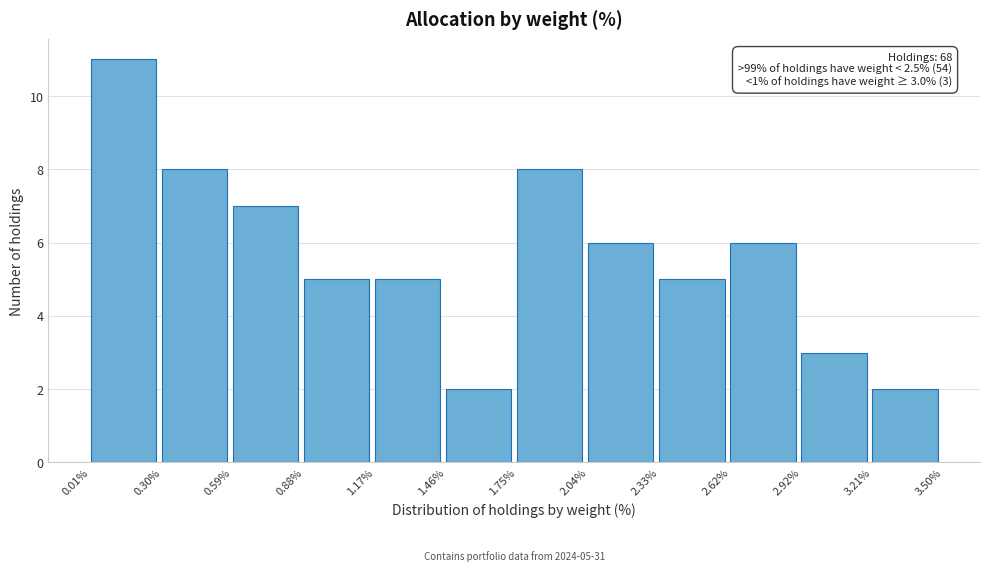

Which range on the x-axis has the tallest bar?

0.01% to 0.30%